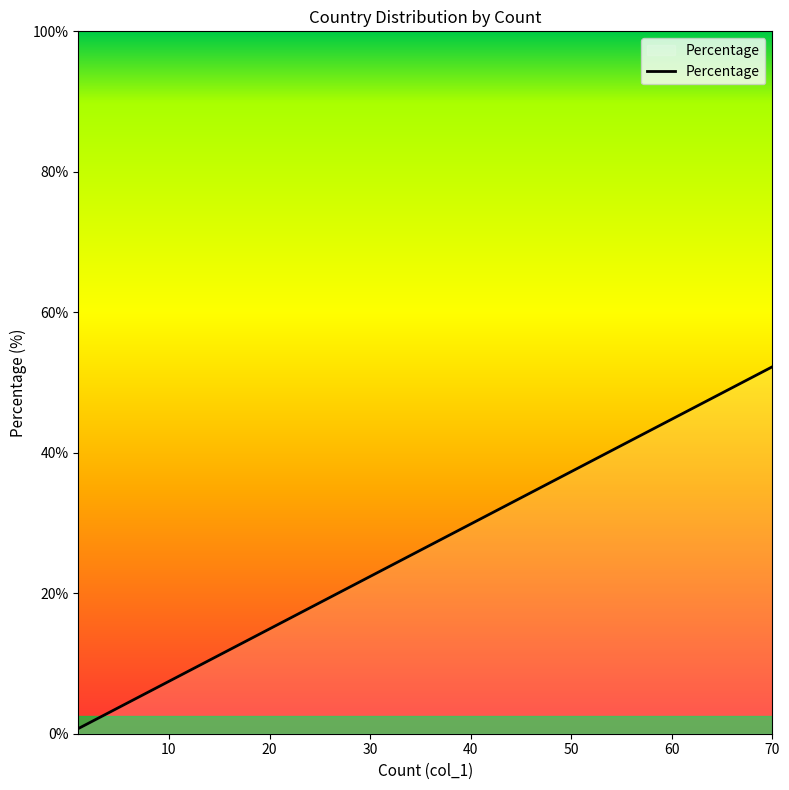

How many lines are shown in the chart?

1